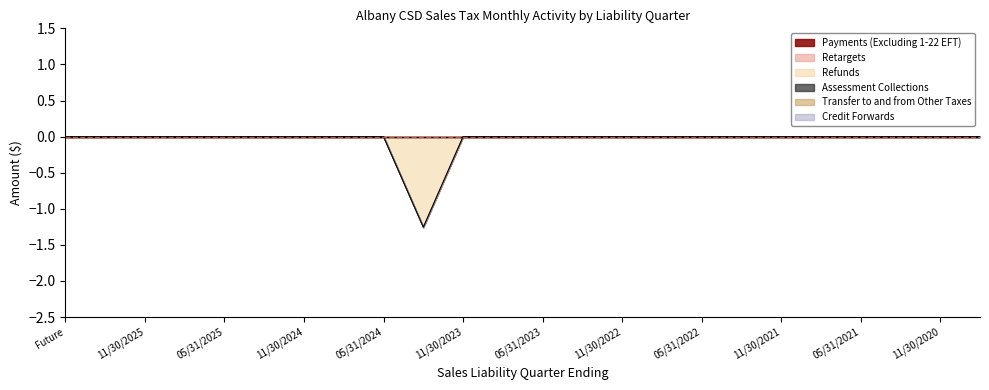

Reading left to right, transcribe all the data shown in this chart.

Payments (Excluding 1-22 EFT): Future=0.0	02/28/2026=0.0	11/30/2025=0.0	08/31/2025=0.0	05/31/2025=0.0	02/28/2025=0.0	11/30/2024=0.0	08/31/2024=0.0	05/31/2024=0.0	02/29/2024=0.0	11/30/2023=0.0	08/31/2023=0.0	05/31/2023=0.0	02/28/2023=0.0	11/30/2022=0.0	08/31/2022=0.0	05/31/2022=0.0	02/28/2022=0.0	11/30/2021=0.0	08/31/2021=0.0	05/31/2021=0.0	02/28/2021=0.0	11/30/2020=0.0	Aged=0.0
Retargets: Future=0.0	02/28/2026=0.0	11/30/2025=0.0	08/31/2025=0.0	05/31/2025=0.0	02/28/2025=0.0	11/30/2024=0.0	08/31/2024=0.0	05/31/2024=0.0	02/29/2024=0.0	11/30/2023=0.0	08/31/2023=0.0	05/31/2023=0.0	02/28/2023=0.0	11/30/2022=0.0	08/31/2022=0.0	05/31/2022=0.0	02/28/2022=0.0	11/30/2021=0.0	08/31/2021=0.0	05/31/2021=0.0	02/28/2021=0.0	11/30/2020=0.0	Aged=0.0
Refunds: Future=0.0	02/28/2026=0.0	11/30/2025=0.0	08/31/2025=0.0	05/31/2025=0.0	02/28/2025=0.0	11/30/2024=0.0	08/31/2024=0.0	05/31/2024=0.0	02/29/2024=-1.3	11/30/2023=0.0	08/31/2023=0.0	05/31/2023=0.0	02/28/2023=0.0	11/30/2022=0.0	08/31/2022=0.0	05/31/2022=0.0	02/28/2022=0.0	11/30/2021=0.0	08/31/2021=0.0	05/31/2021=0.0	02/28/2021=0.0	11/30/2020=0.0	Aged=0.0
Assessment Collections: Future=0.0	02/28/2026=0.0	11/30/2025=0.0	08/31/2025=0.0	05/31/2025=0.0	02/28/2025=0.0	11/30/2024=0.0	08/31/2024=0.0	05/31/2024=0.0	02/29/2024=0.0	11/30/2023=0.0	08/31/2023=0.0	05/31/2023=0.0	02/28/2023=0.0	11/30/2022=0.0	08/31/2022=0.0	05/31/2022=0.0	02/28/2022=0.0	11/30/2021=0.0	08/31/2021=0.0	05/31/2021=0.0	02/28/2021=0.0	11/30/2020=0.0	Aged=0.0
Transfer to and from Other Taxes: Future=0.0	02/28/2026=0.0	11/30/2025=0.0	08/31/2025=0.0	05/31/2025=0.0	02/28/2025=0.0	11/30/2024=0.0	08/31/2024=0.0	05/31/2024=0.0	02/29/2024=0.0	11/30/2023=0.0	08/31/2023=0.0	05/31/2023=0.0	02/28/2023=0.0	11/30/2022=0.0	08/31/2022=0.0	05/31/2022=0.0	02/28/2022=0.0	11/30/2021=0.0	08/31/2021=0.0	05/31/2021=0.0	02/28/2021=0.0	11/30/2020=0.0	Aged=0.0
Credit Forwards: Future=0.0	02/28/2026=0.0	11/30/2025=0.0	08/31/2025=0.0	05/31/2025=0.0	02/28/2025=0.0	11/30/2024=0.0	08/31/2024=0.0	05/31/2024=0.0	02/29/2024=0.0	11/30/2023=0.0	08/31/2023=0.0	05/31/2023=0.0	02/28/2023=0.0	11/30/2022=0.0	08/31/2022=0.0	05/31/2022=0.0	02/28/2022=0.0	11/30/2021=0.0	08/31/2021=0.0	05/31/2021=0.0	02/28/2021=0.0	11/30/2020=0.0	Aged=0.0